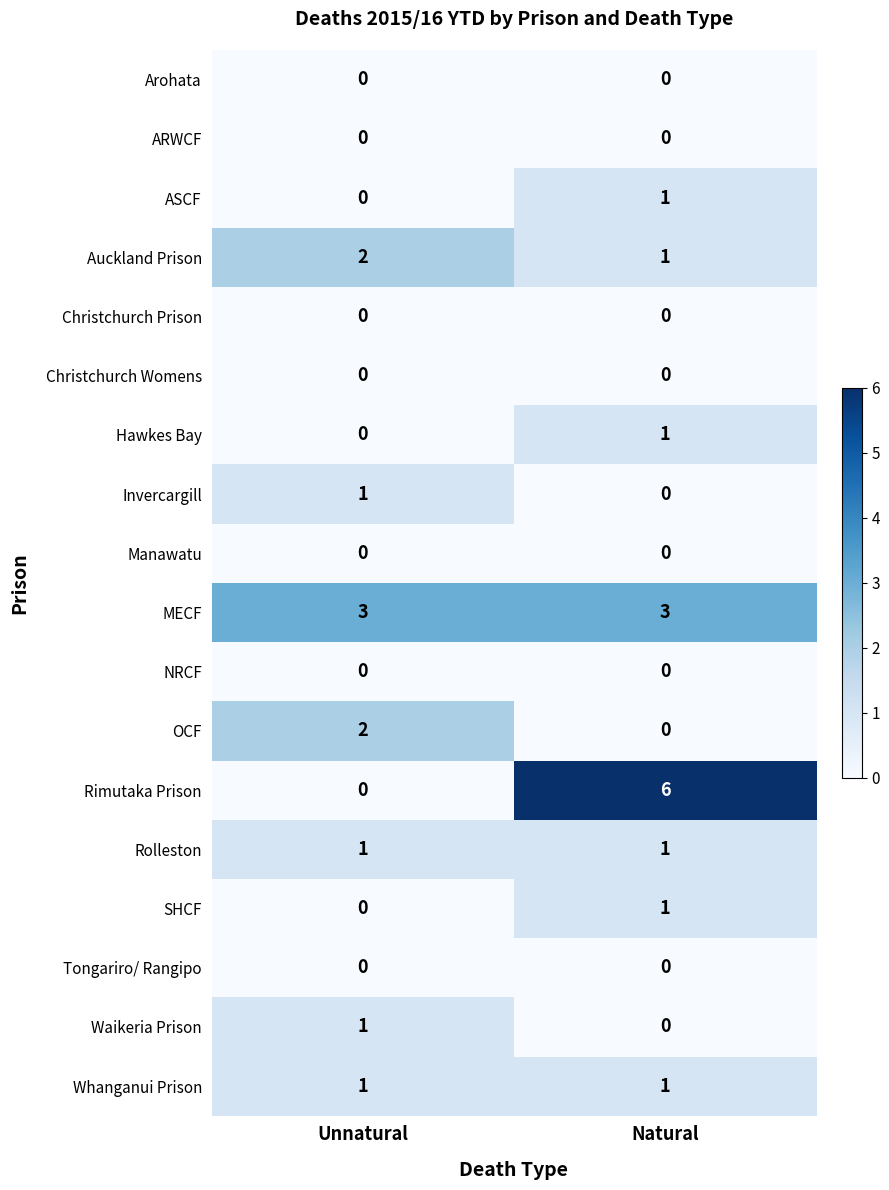

Is the value of ASCF at Unnatural greater than the value of Rimutaka Prison at Natural?

No